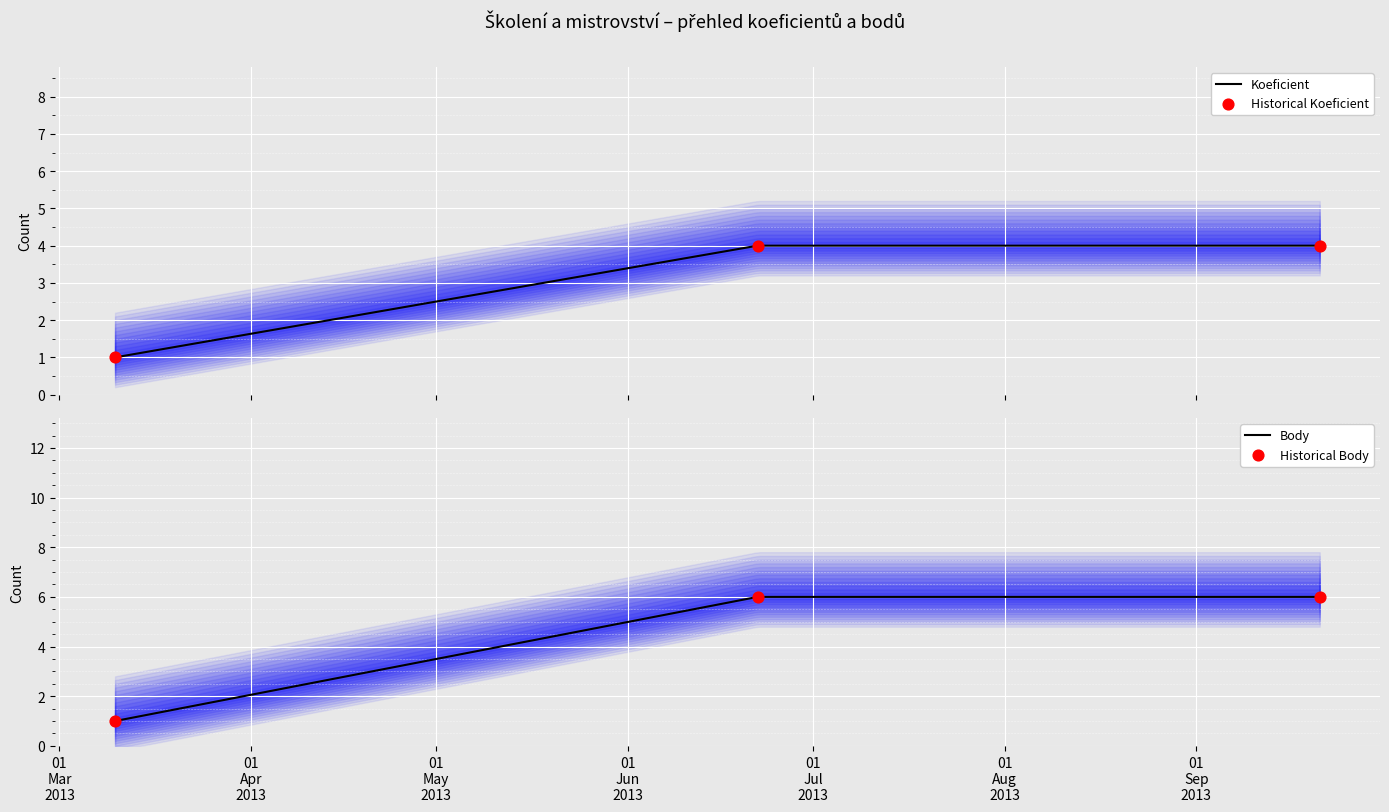

What are all the series names shown in the legend?

Koeficient, Body